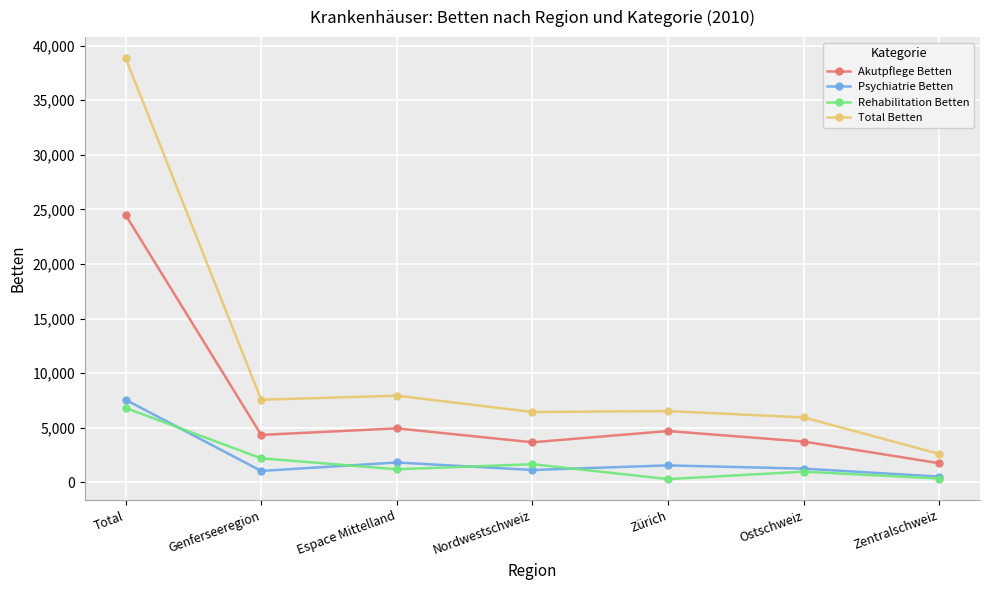

What is the label of the 1st point from the left?

Total